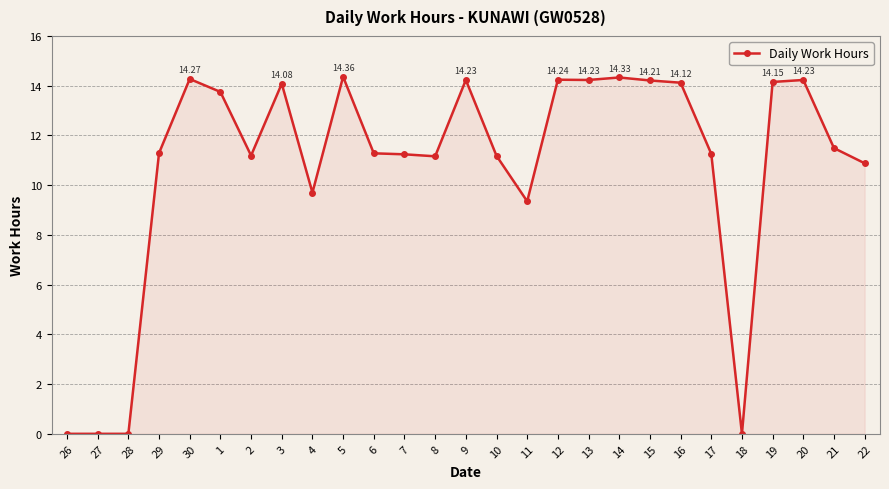

True or false: there are more than 0 points higher than both neighbors.

True